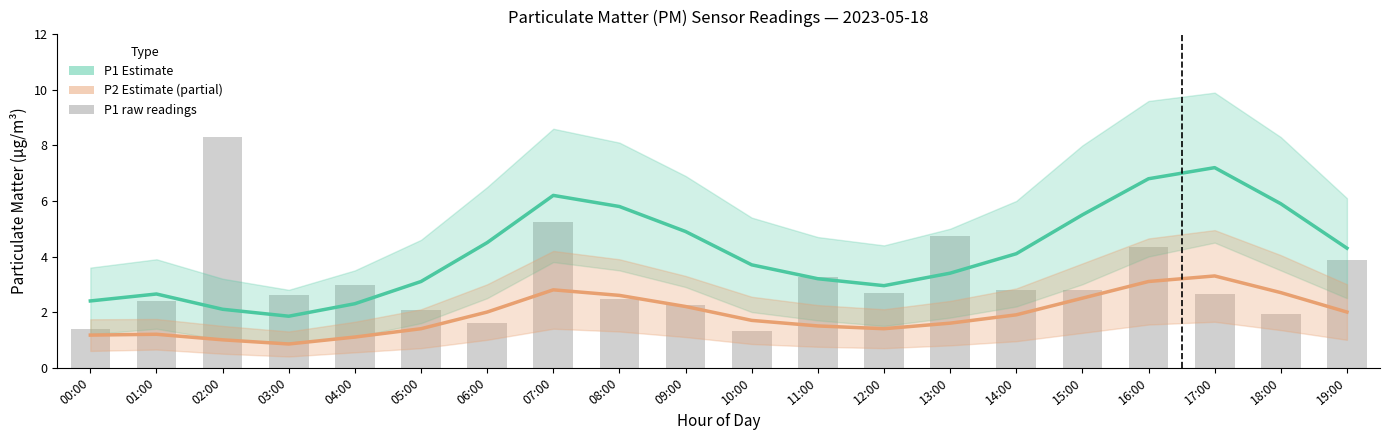

At how many categories does at least one series exceed 0?

20